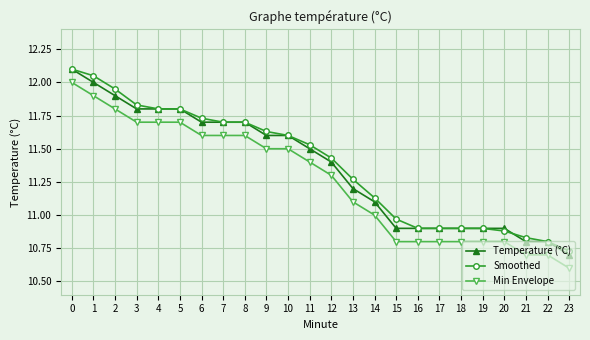

Which series has the largest total across all categories?

Smoothed